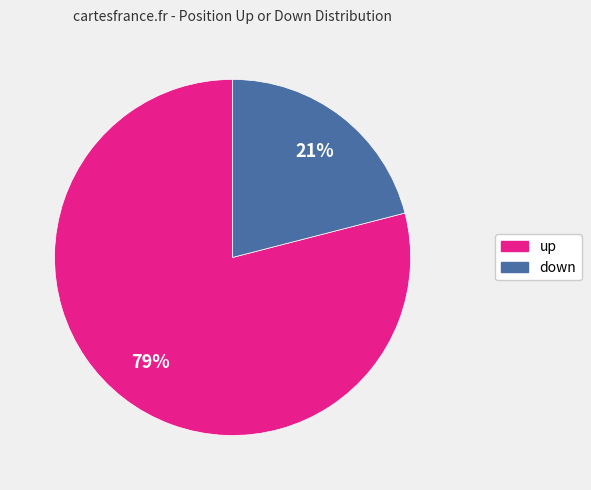

To the nearest percent, what is the combined percentage of up and down?

100%